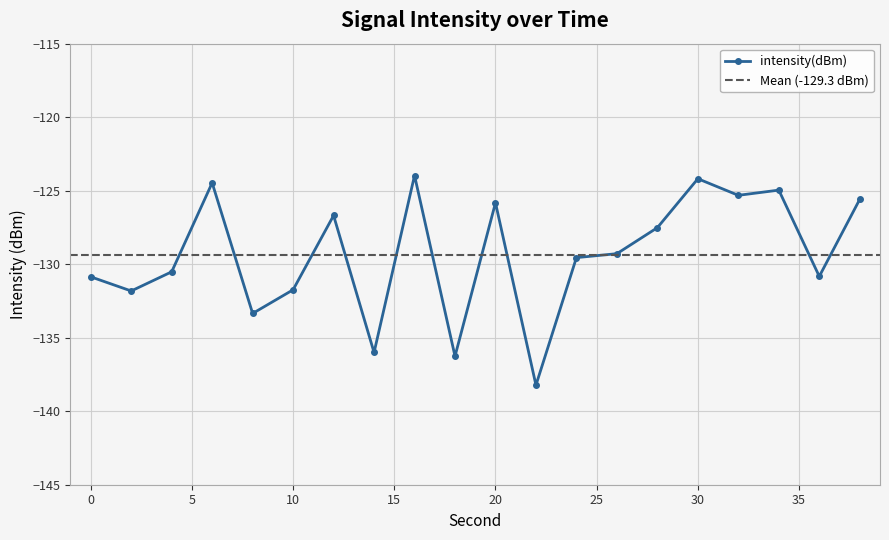

What is the value of the 16th point from the left?

-124.2